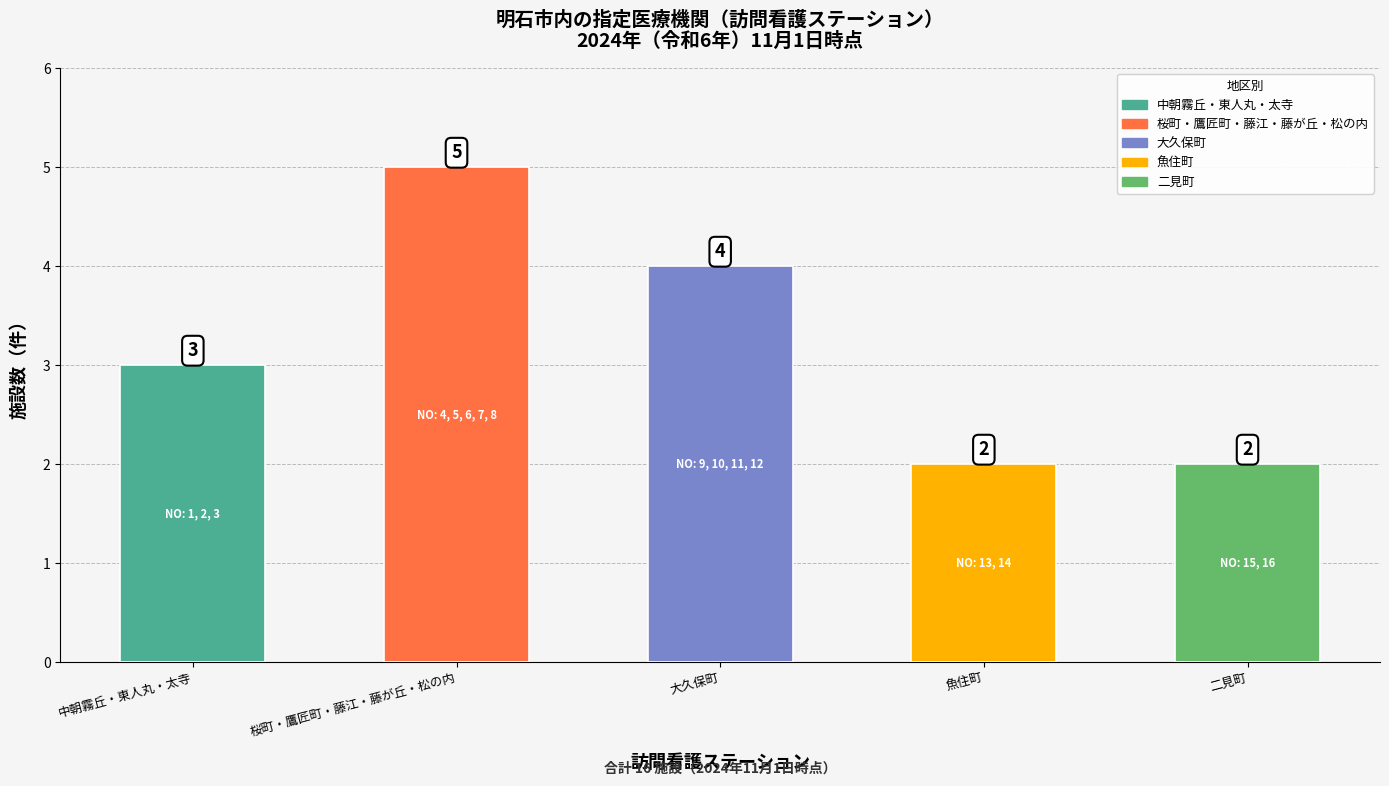

At which label is the value closest to 3?

中朝霧丘・東人丸・太寺